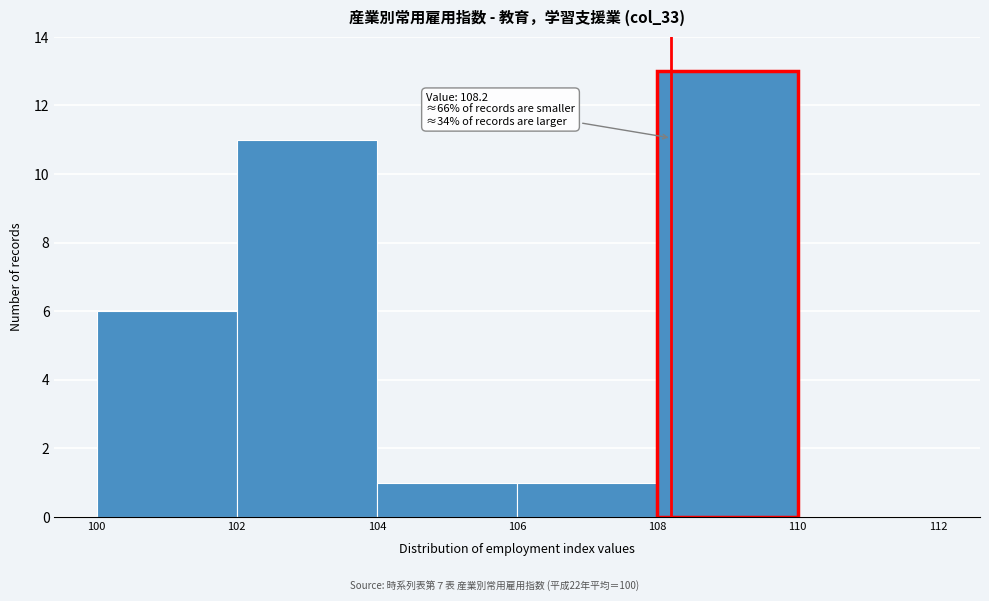

Over which range of the x-axis is the bar tallest?

108 to 110